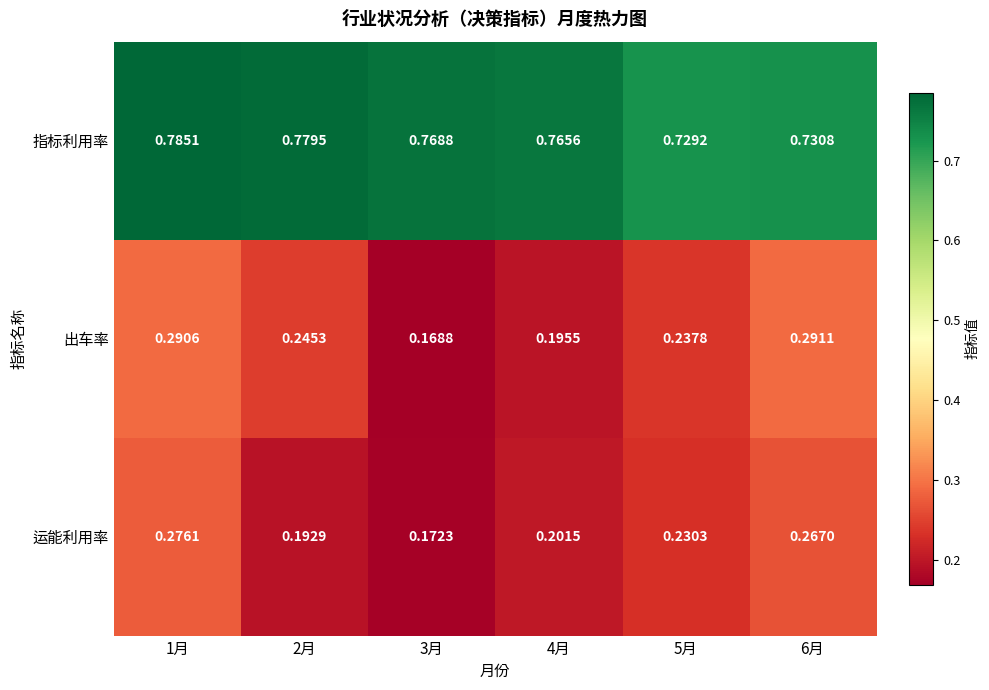

At how many categories does at least one series exceed 0?

6